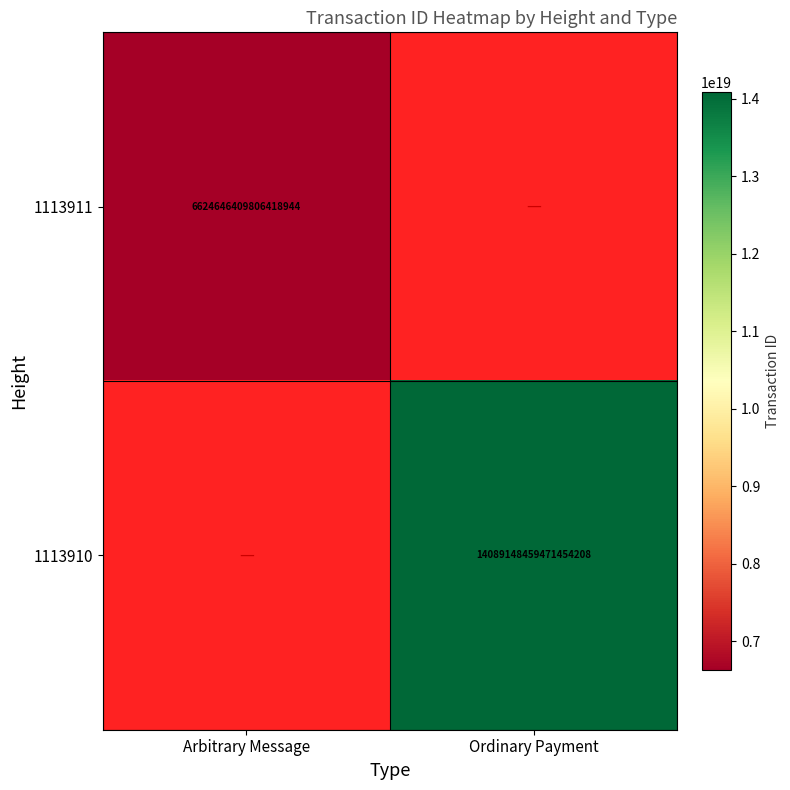

True or false: 1113911 has a value of 6624646409806418944 at Arbitrary Message.

True